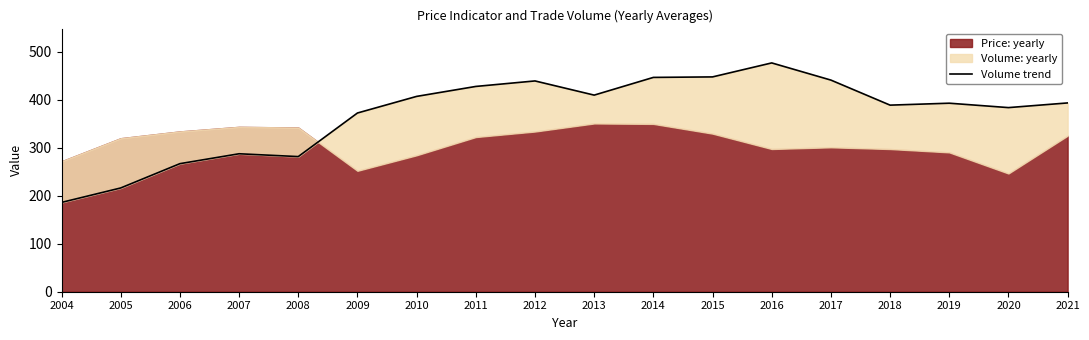

What is the value of the 9th point from the left?

439.6